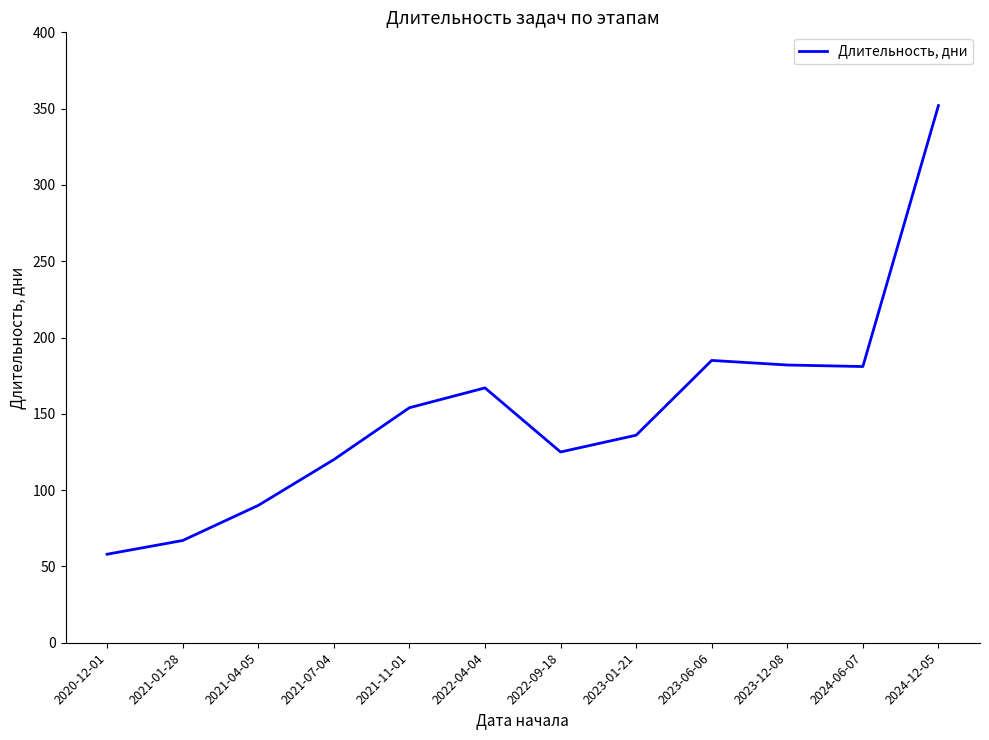

What is the minimum value shown in the chart?

58